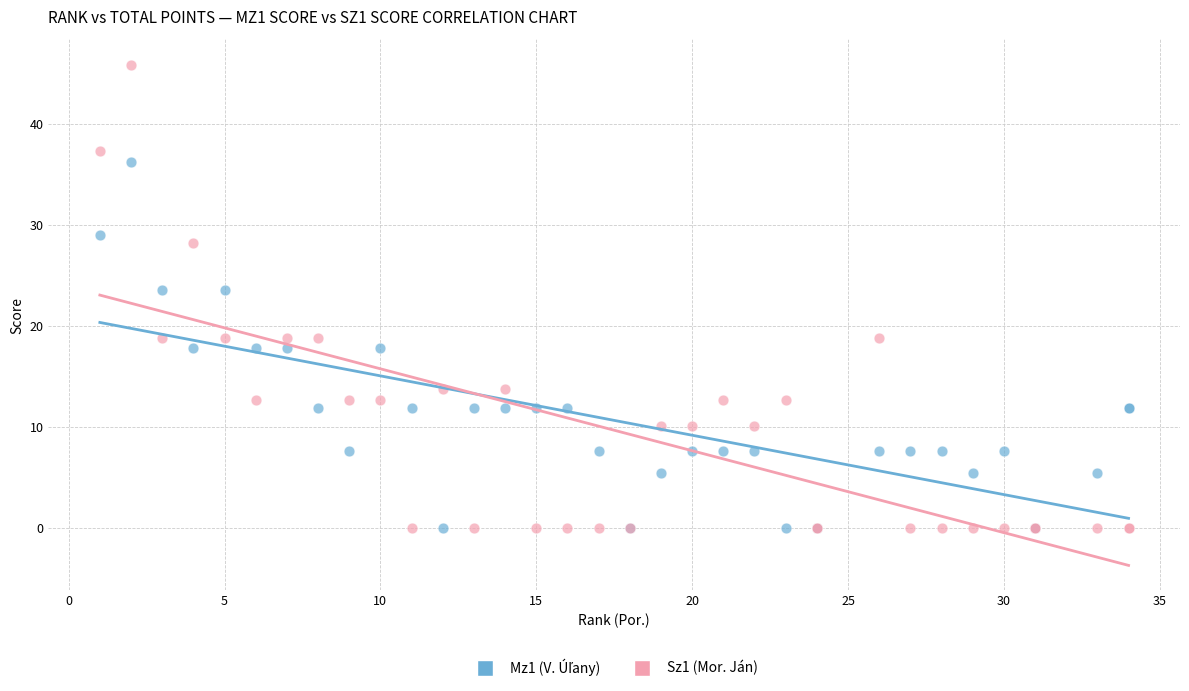

Which series has the widest spread of Y values?

Sz1 (Mor. Ján)